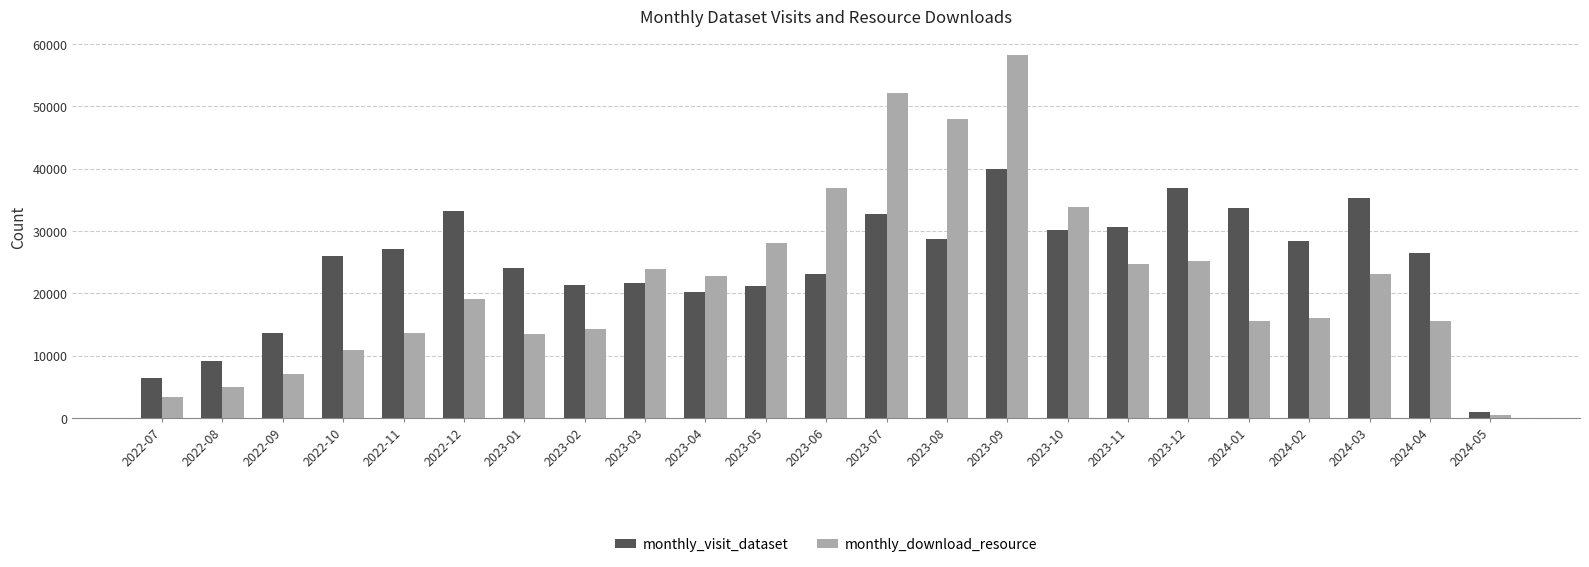

The value of monthly_download_resource at 2023-08 is 72278. True or false?

False